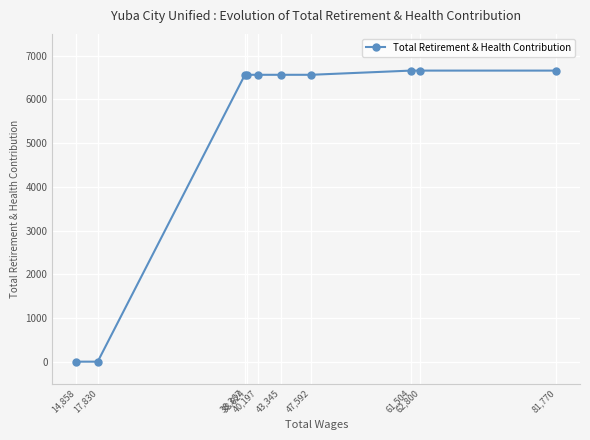

At which label is the value closest to 3330?

47,592